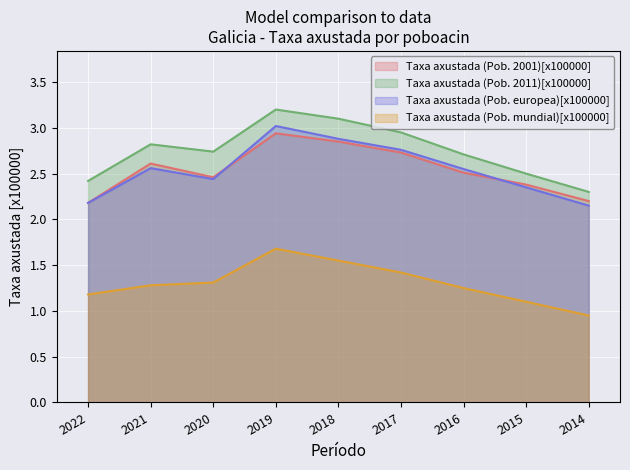

What is the sum of the Taxa axustada (Pob. mundial)[x100000] values at 2022 and 2017?

2.6